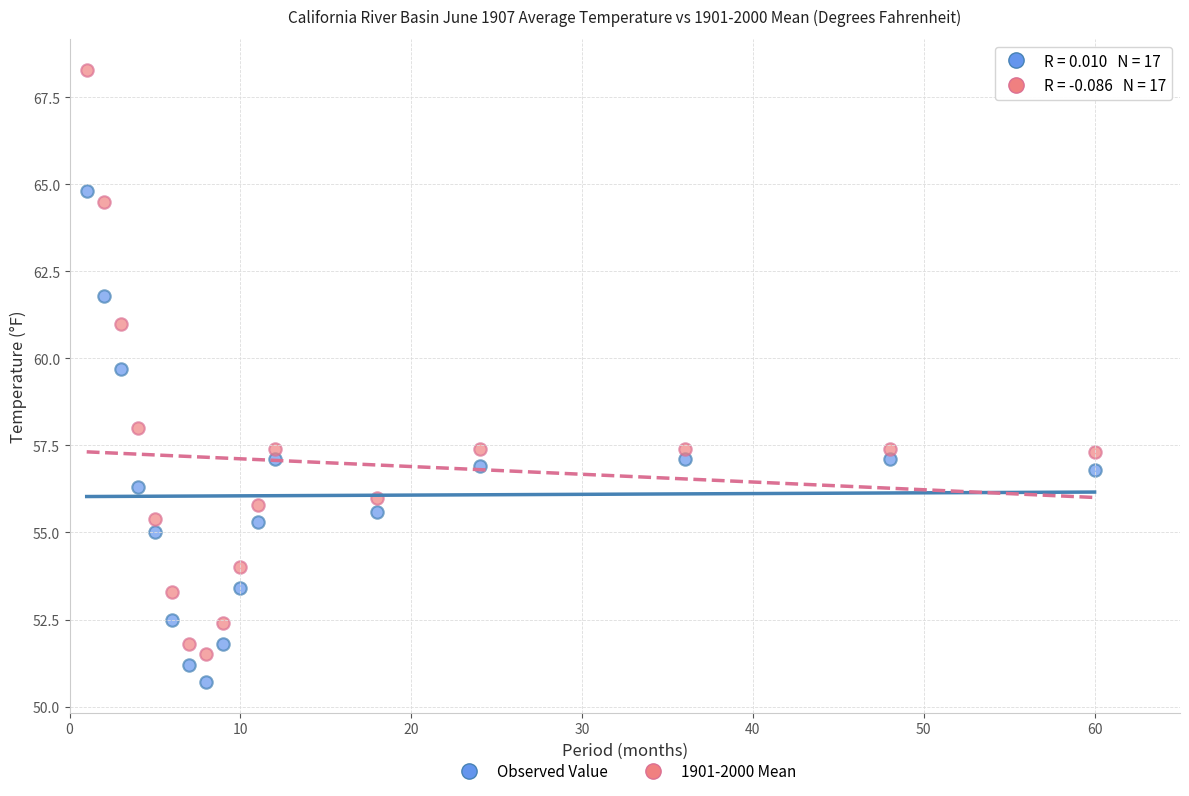

What are all the series names shown in the legend?

Observed Value, 1901-2000 Mean